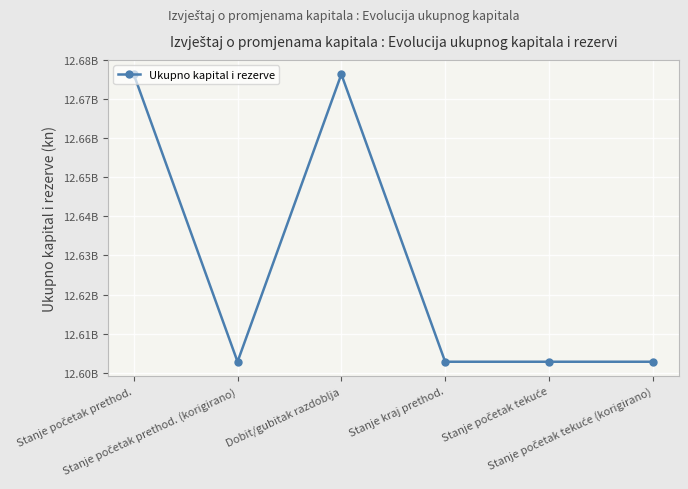

Rank the categories by value from lowest to highest.

Stanje početak prethod. (korigirano), Stanje kraj prethod., Stanje početak tekuće, Stanje početak tekuće (korigirano), Stanje početak prethod., Dobit/gubitak razdoblja